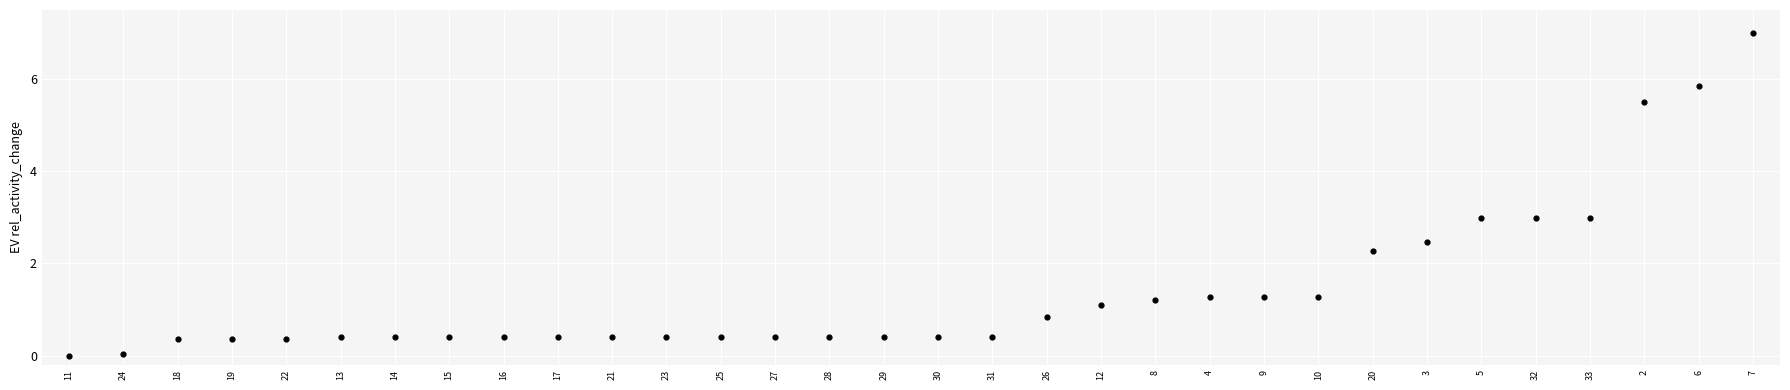

What is the range of Y values (max minus min)?

7.0